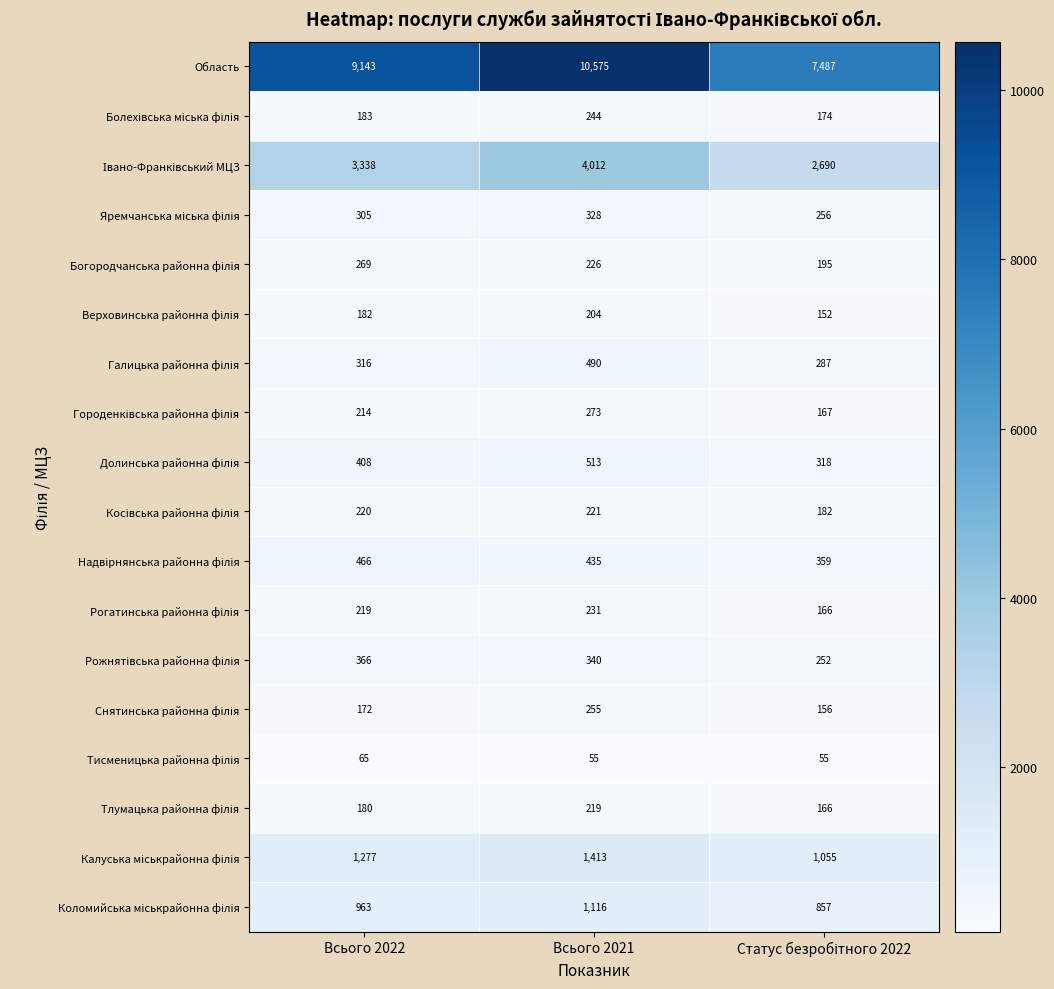

The value of Область at Всього 2022 is 9143. True or false?

True